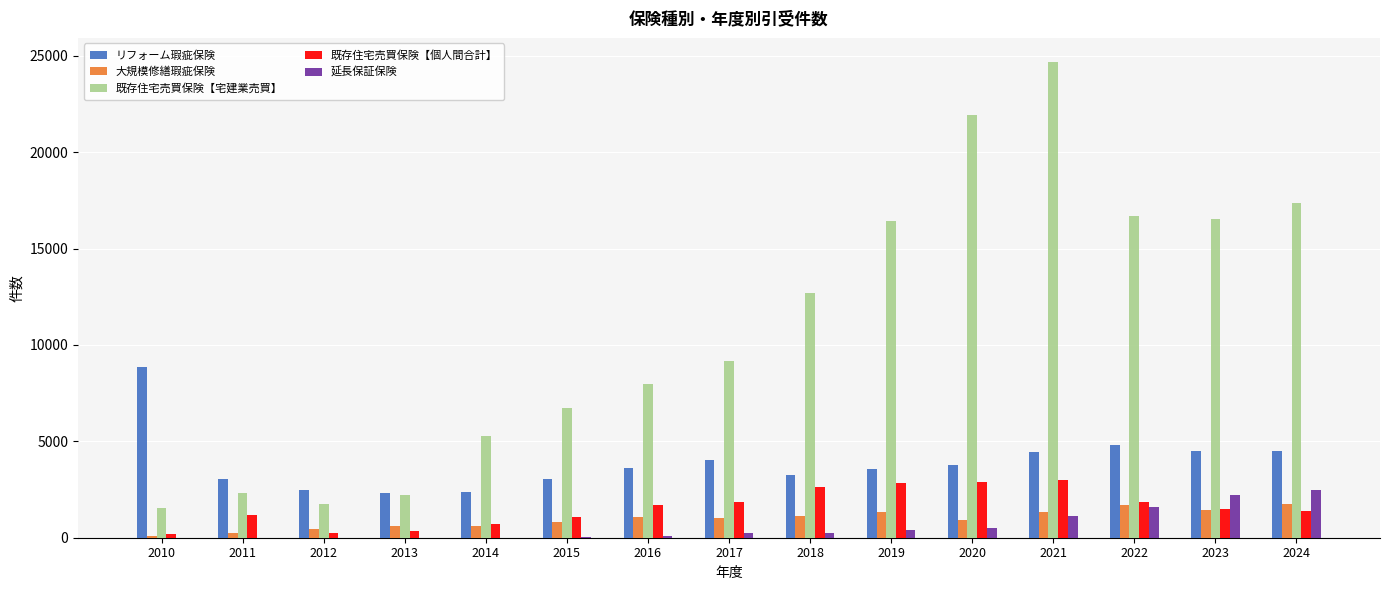

The value of 延長保証保険 at 2019 is 401. True or false?

True